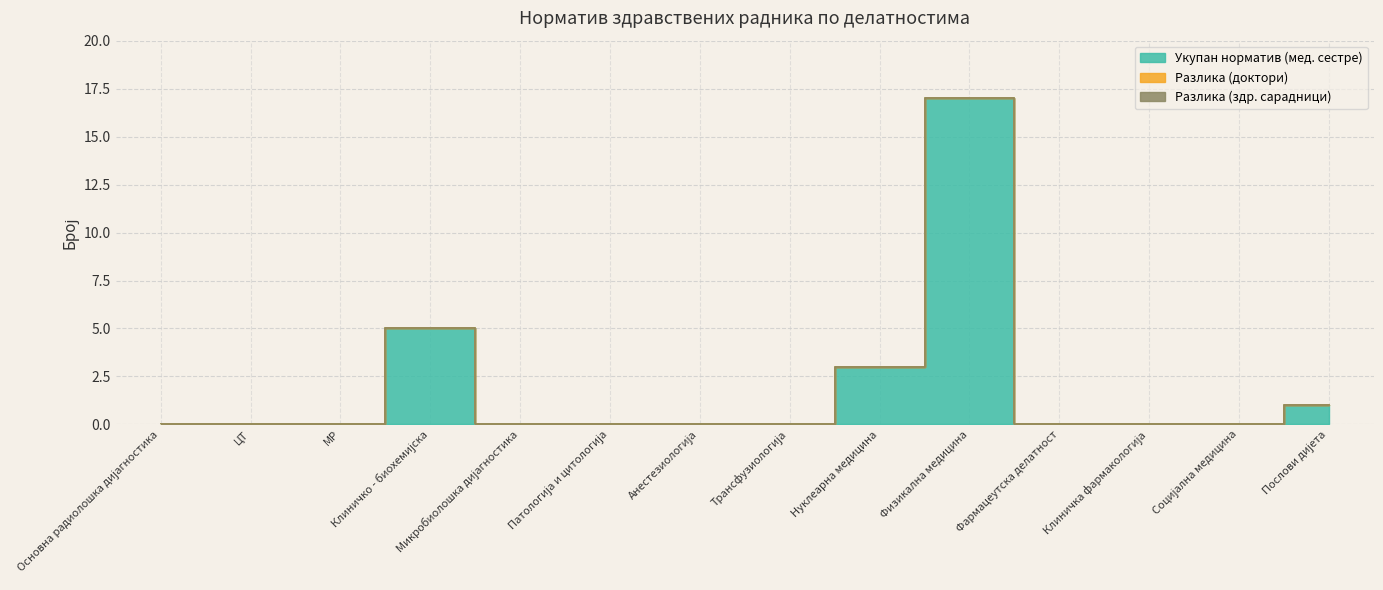

Reading left to right, extract all data points from this chart.

Укупан норматив (мед. сестре): Основна радиолошка дијагностика=0	ЦТ=0	МР=0	Клиничко - биохемијска=5	Микробиолошка дијагностика=0	Патологија и цитологија=0	Анестезиологија=0	Трансфузиологија=0	Нуклеарна медицина=3	Физикална медицина=17	Фармацеутска делатност=0	Клиничка фармакологија=0	Социјална медицина=0	Послови дијета=1
Разлика (доктори): Основна радиолошка дијагностика=0	ЦТ=0	МР=0	Клиничко - биохемијска=0	Микробиолошка дијагностика=0	Патологија и цитологија=0	Анестезиологија=0	Трансфузиологија=0	Нуклеарна медицина=0	Физикална медицина=0	Фармацеутска делатност=0	Клиничка фармакологија=0	Социјална медицина=0	Послови дијета=0
Разлика (здр. сарадници): Основна радиолошка дијагностика=0	ЦТ=0	МР=0	Клиничко - биохемијска=0	Микробиолошка дијагностика=0	Патологија и цитологија=0	Анестезиологија=0	Трансфузиологија=0	Нуклеарна медицина=0	Физикална медицина=0	Фармацеутска делатност=0	Клиничка фармакологија=0	Социјална медицина=0	Послови дијета=0